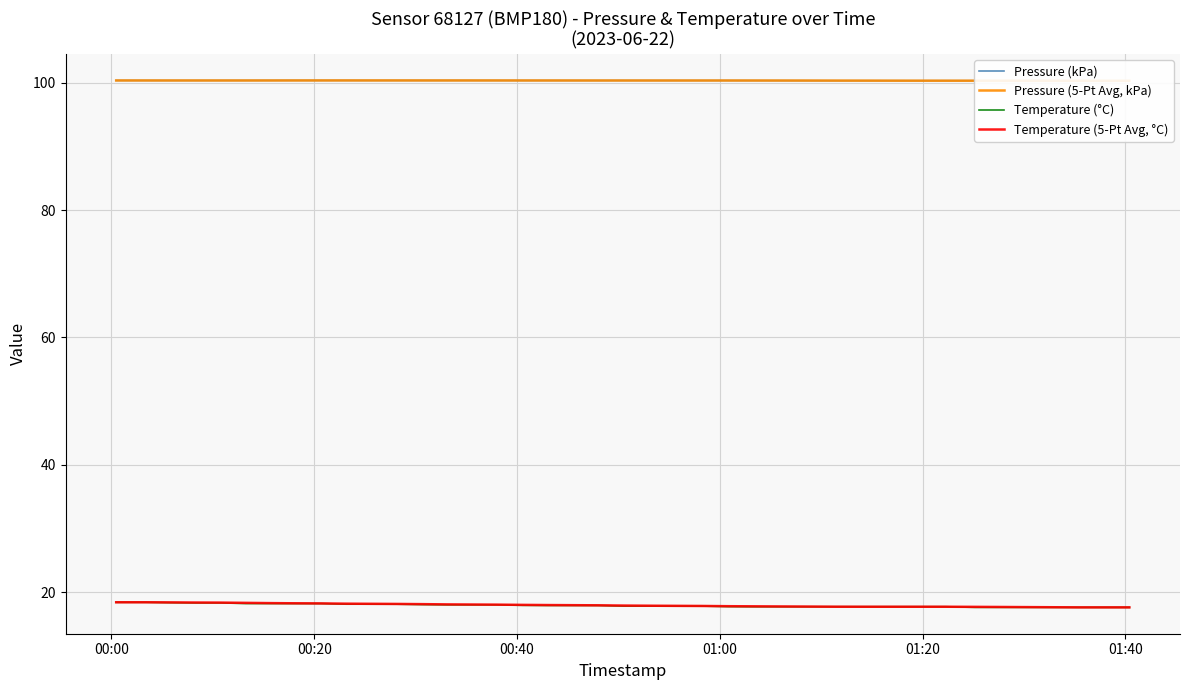

What is the minimum value for Temperature (°C)?

17.6